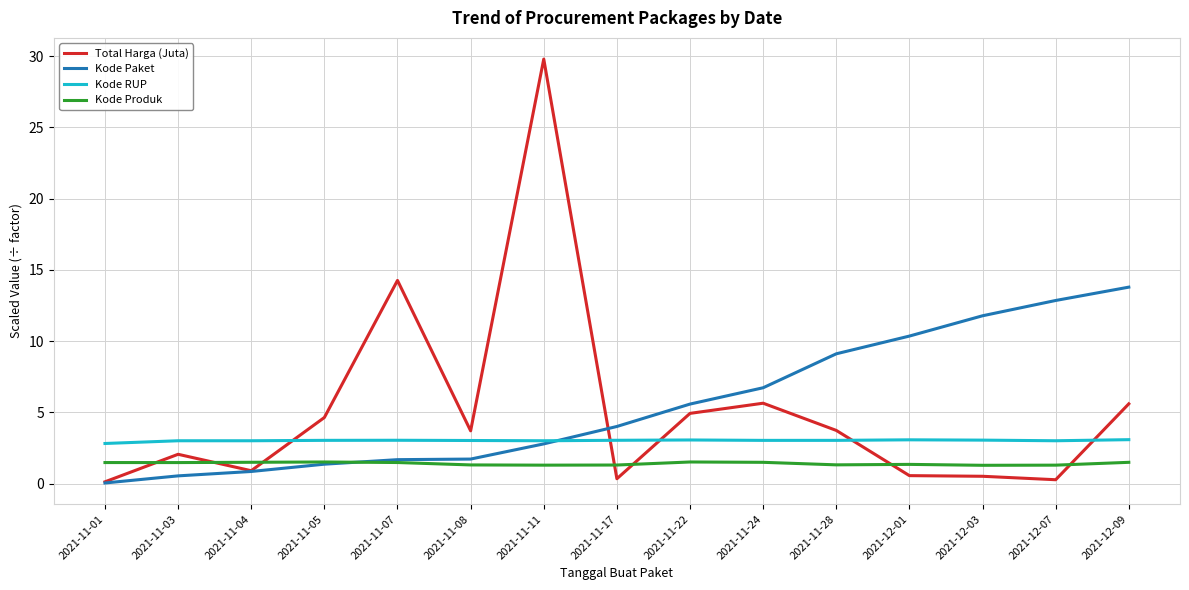

What are all the series names shown in the legend?

Total Harga (Juta), Kode Paket, Kode RUP, Kode Produk